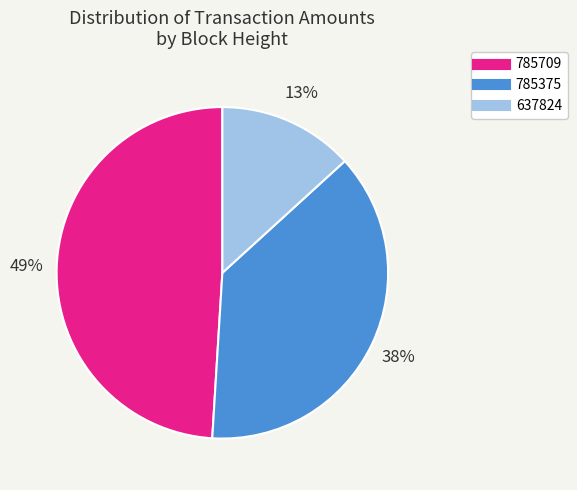

Count the number of slices in the pie.

3